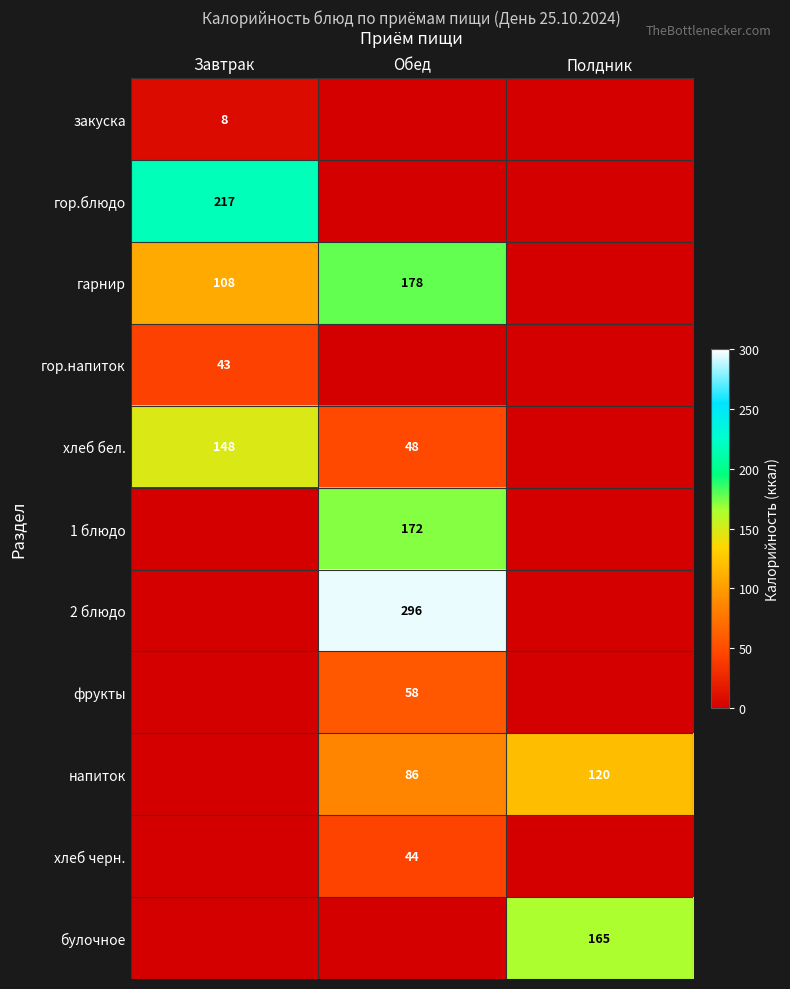

What is the difference between the хлеб бел. values at Завтрак and Обед?

100